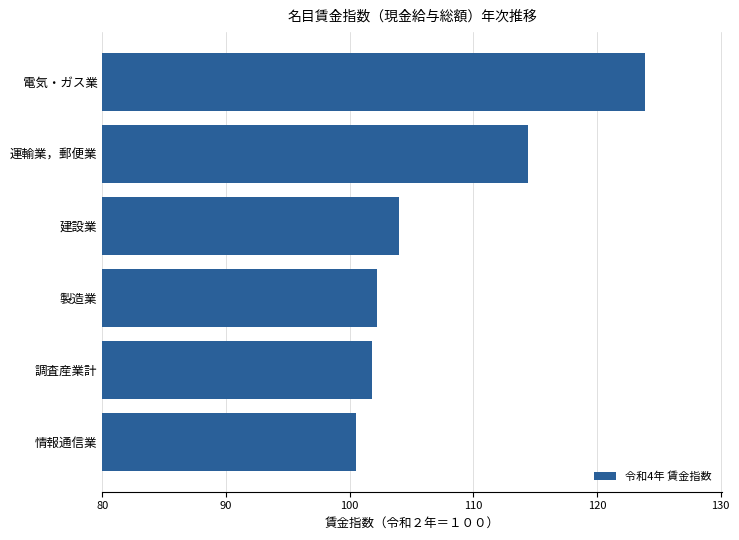

What is the difference between the second highest and minimum values?

13.9